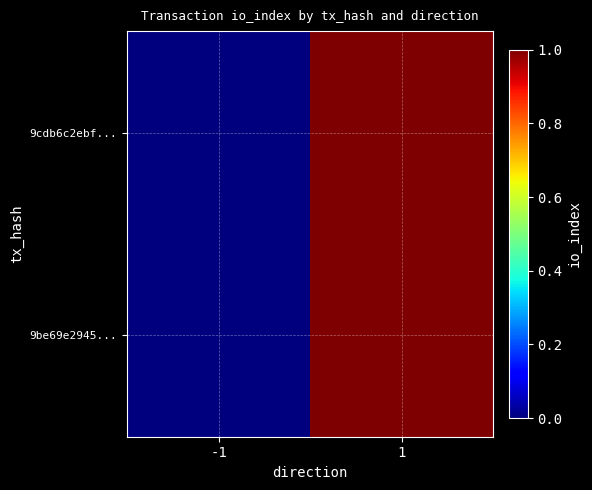

Rank the series at -1 from highest to lowest value.

9cdb6c2ebf..., 9be69e2945...